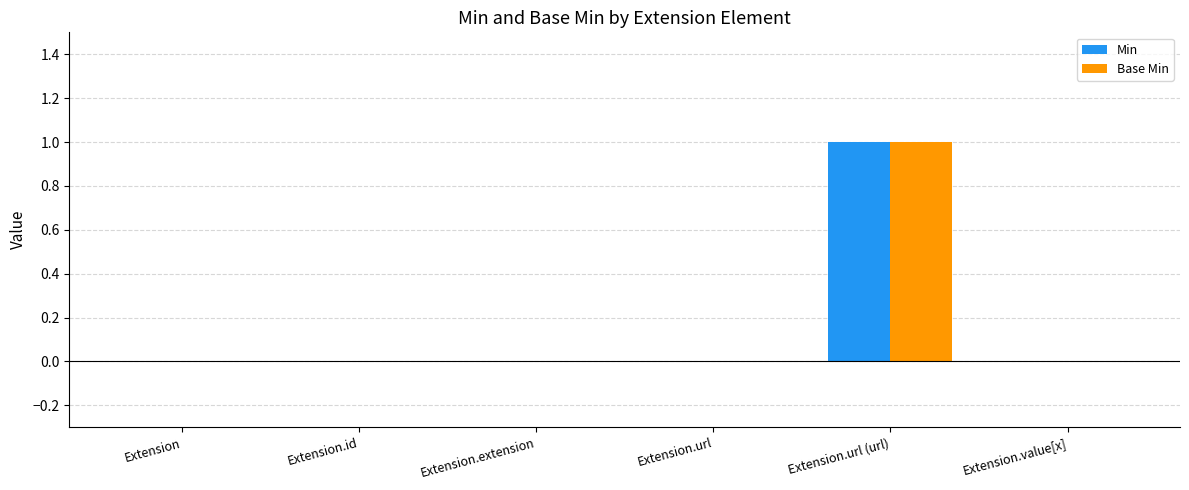

Reading right to left, extract all data points from this chart.

Min: Extension.value[x]=0	Extension.url (url)=1	Extension.url=0	Extension.extension=0	Extension.id=0	Extension=0
Base Min: Extension.value[x]=0	Extension.url (url)=1	Extension.url=0	Extension.extension=0	Extension.id=0	Extension=0